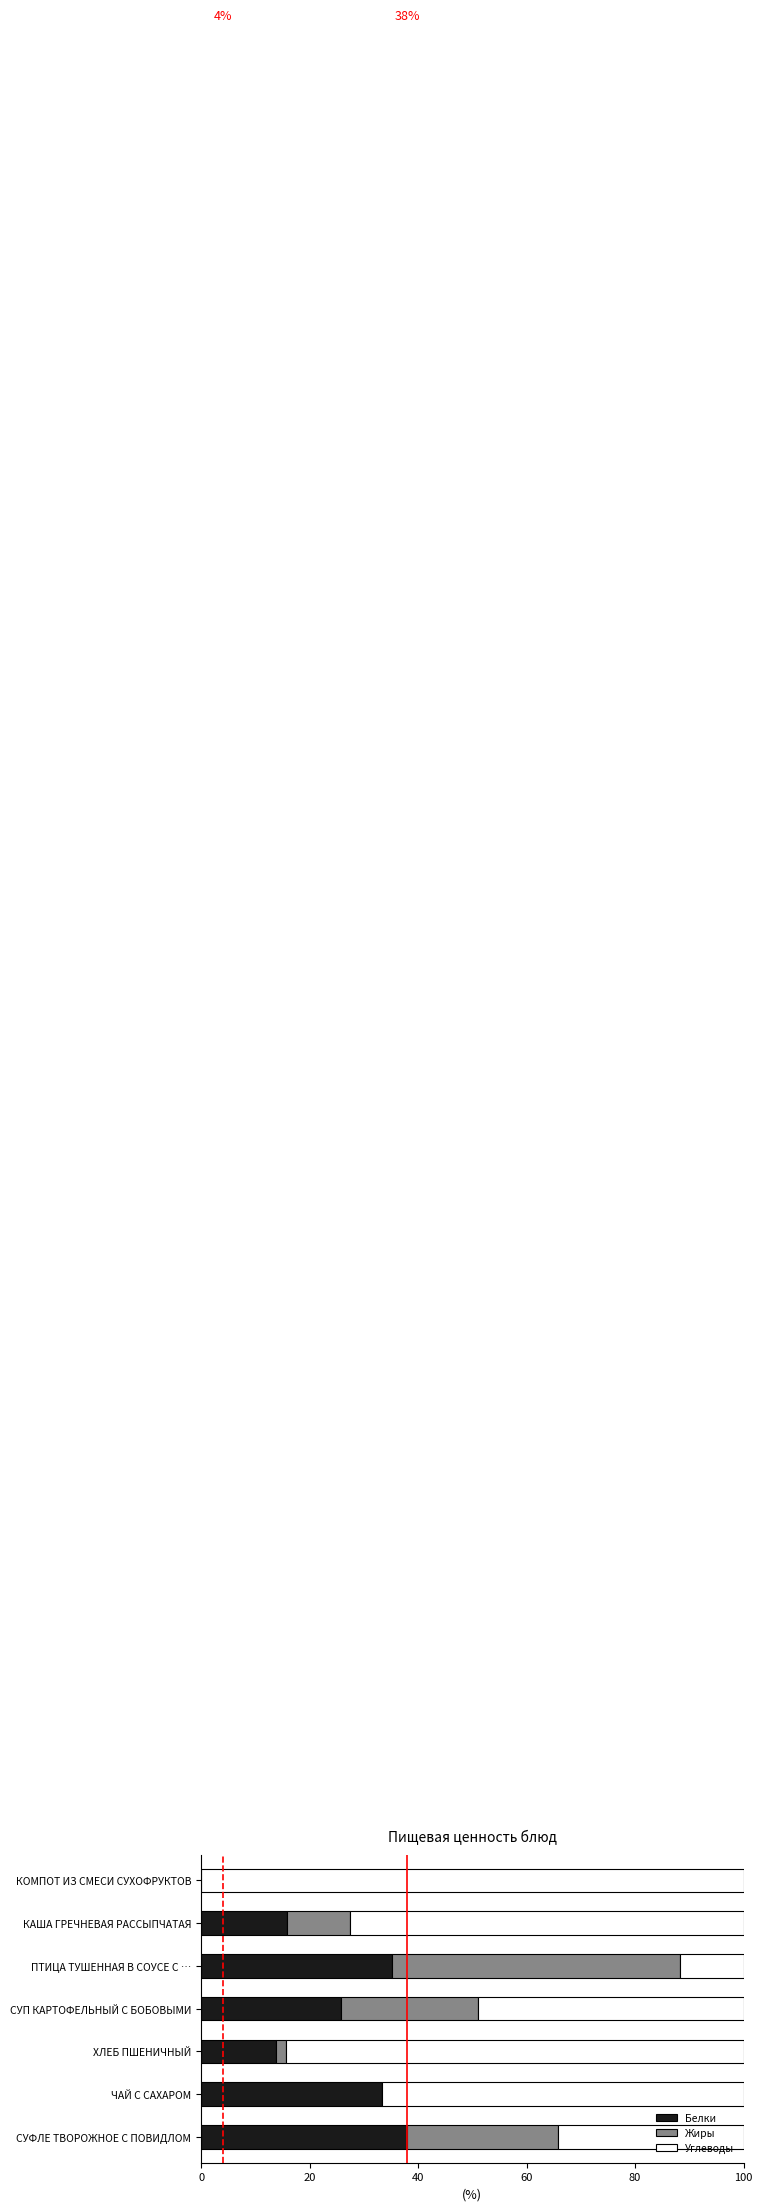

Where is Белки nearest to the value 18?

КАША ГРЕЧНЕВАЯ РАССЫПЧАТАЯ